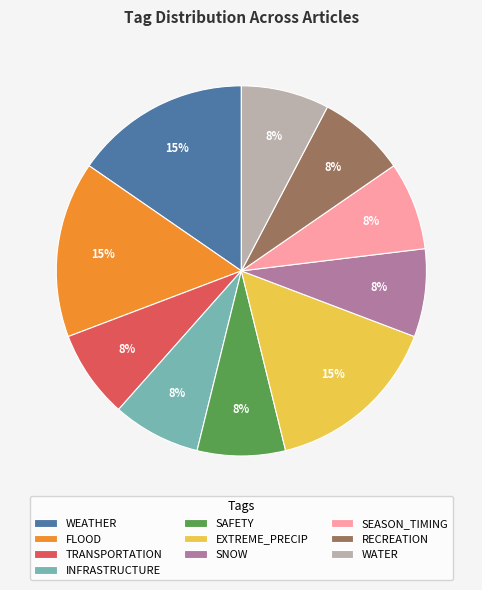

To the nearest percent, what is the combined percentage of EXTREME_PRECIP and INFRASTRUCTURE?

23%